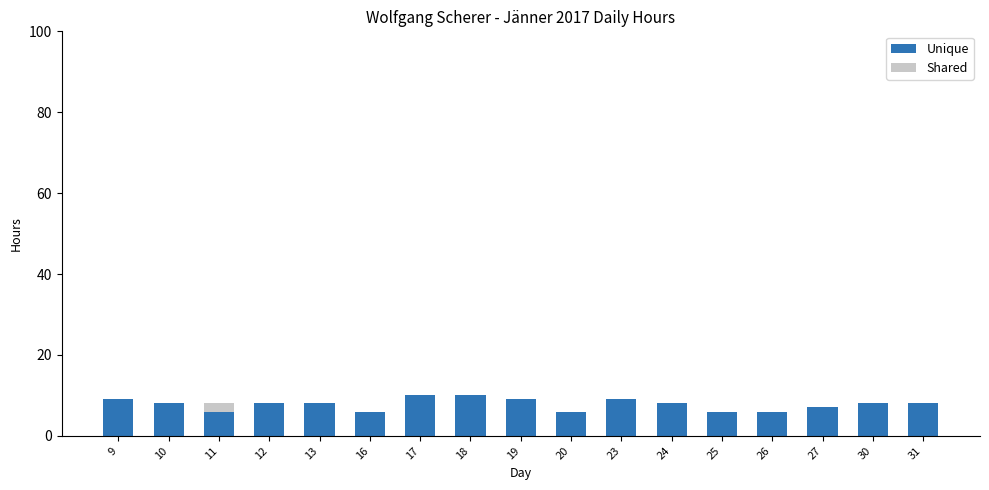

The value of Unique at 27 is 7. True or false?

True